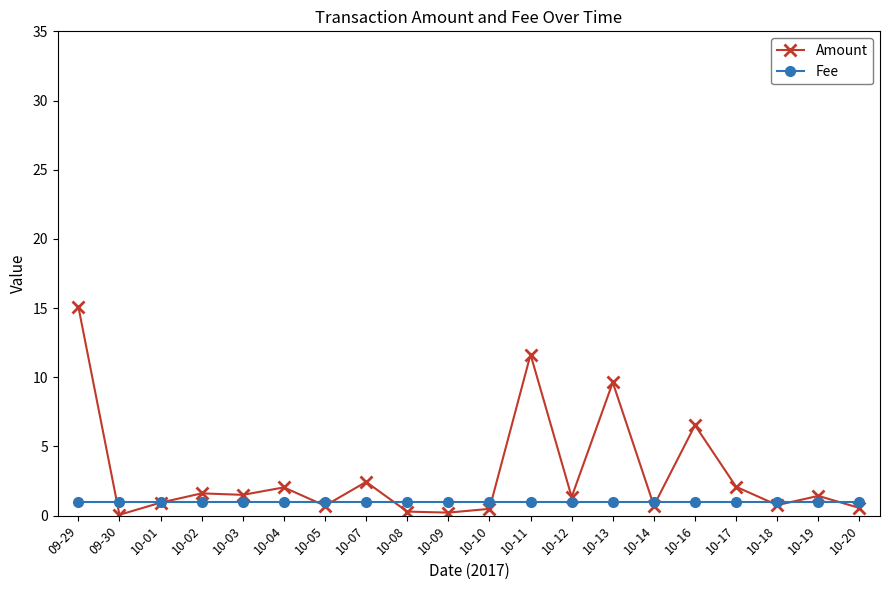

Does the chart display data point markers on the line(s)?

Yes